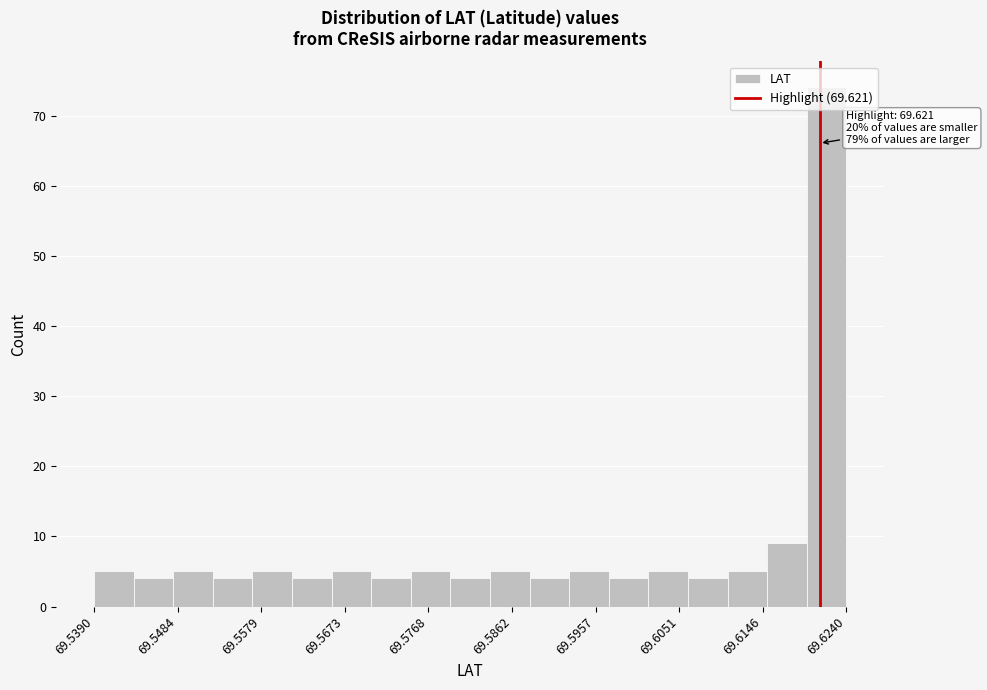

Which range on the x-axis has the tallest bar?

69.620 to 69.624